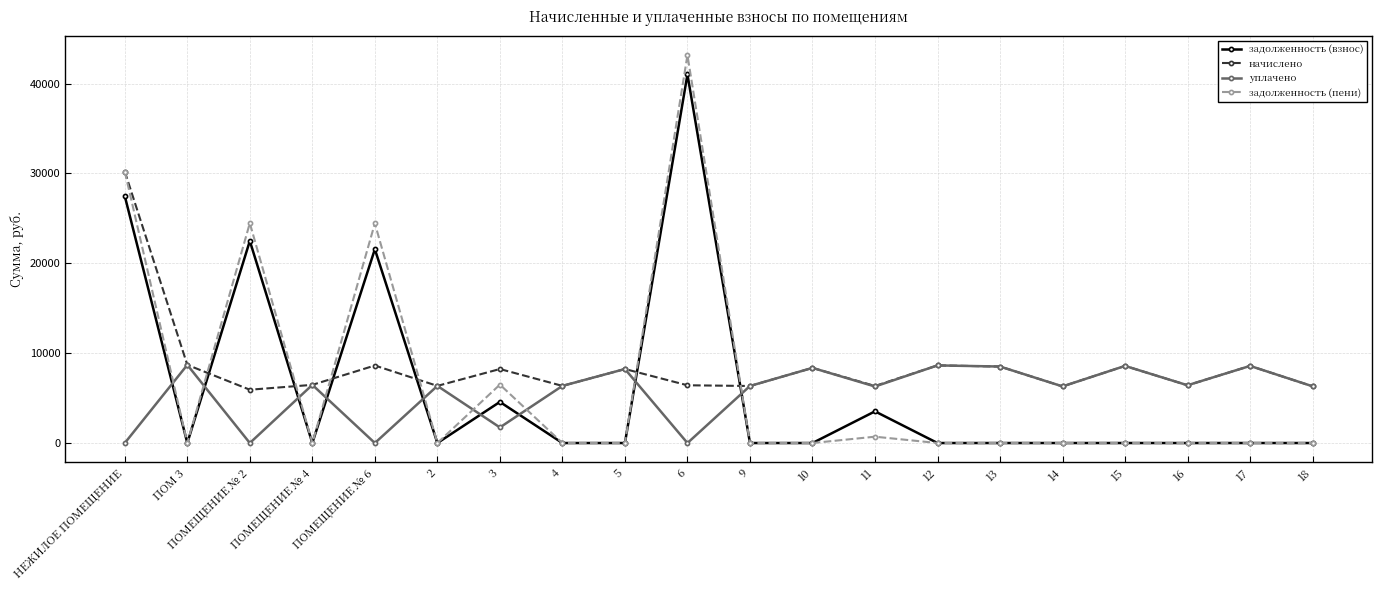

What is the sum of the начислено values at ПОМ 3 and 15?

17280.1